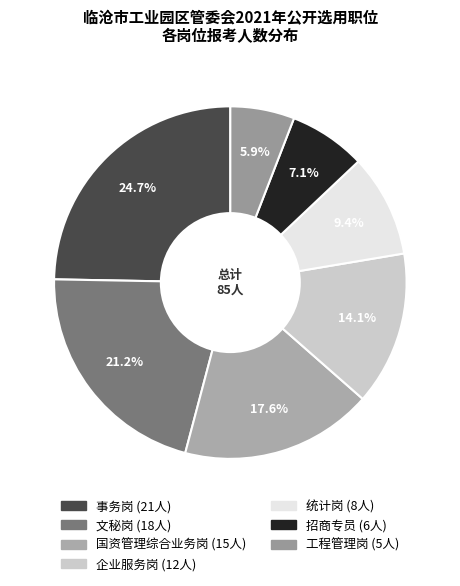

Count the number of slices in the pie.

7